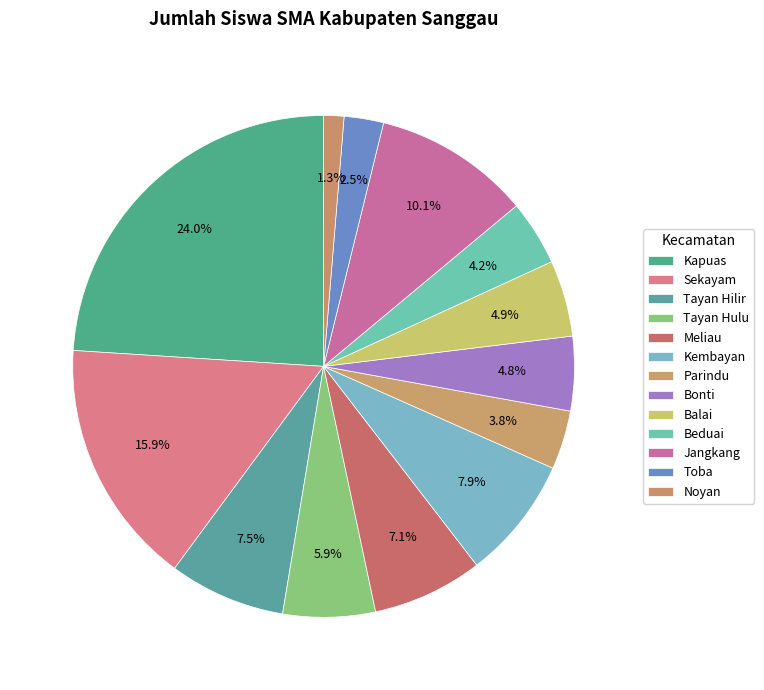

To the nearest percent, what percentage of the pie is Tayan Hulu?

6%